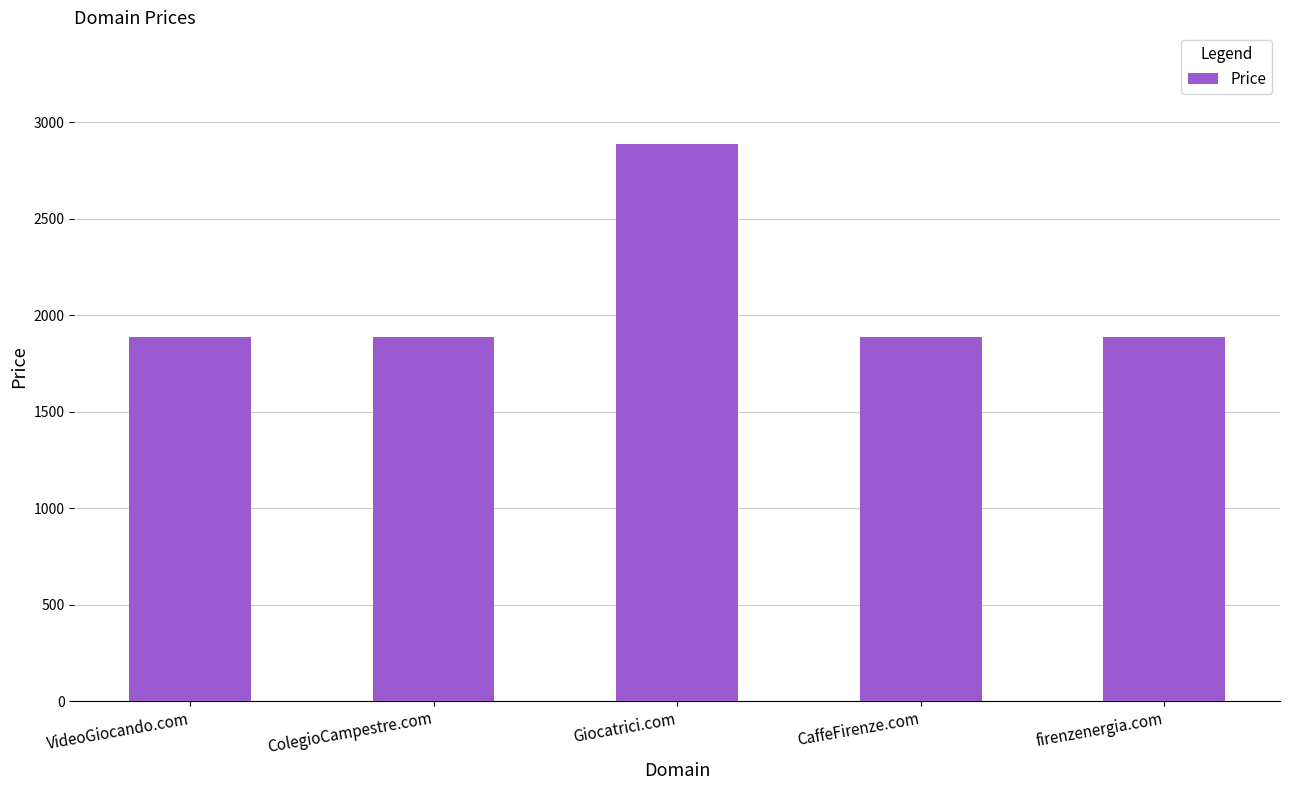

Reading right to left, list all the values displayed in this chart.

firenzenergia.com=1888	CaffeFirenze.com=1888	Giocatrici.com=2888	ColegioCampestre.com=1888	VideoGiocando.com=1888